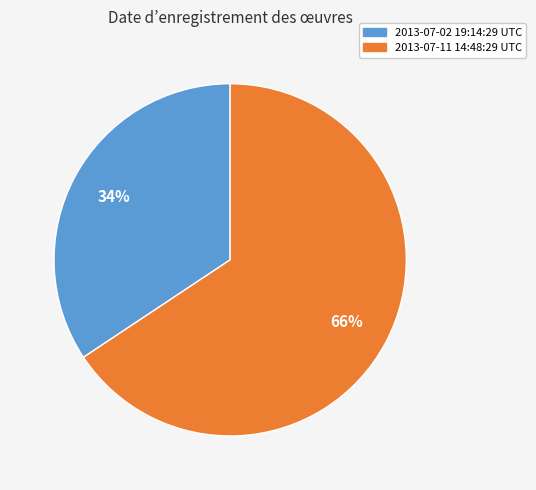

How many segments does this pie chart have?

2